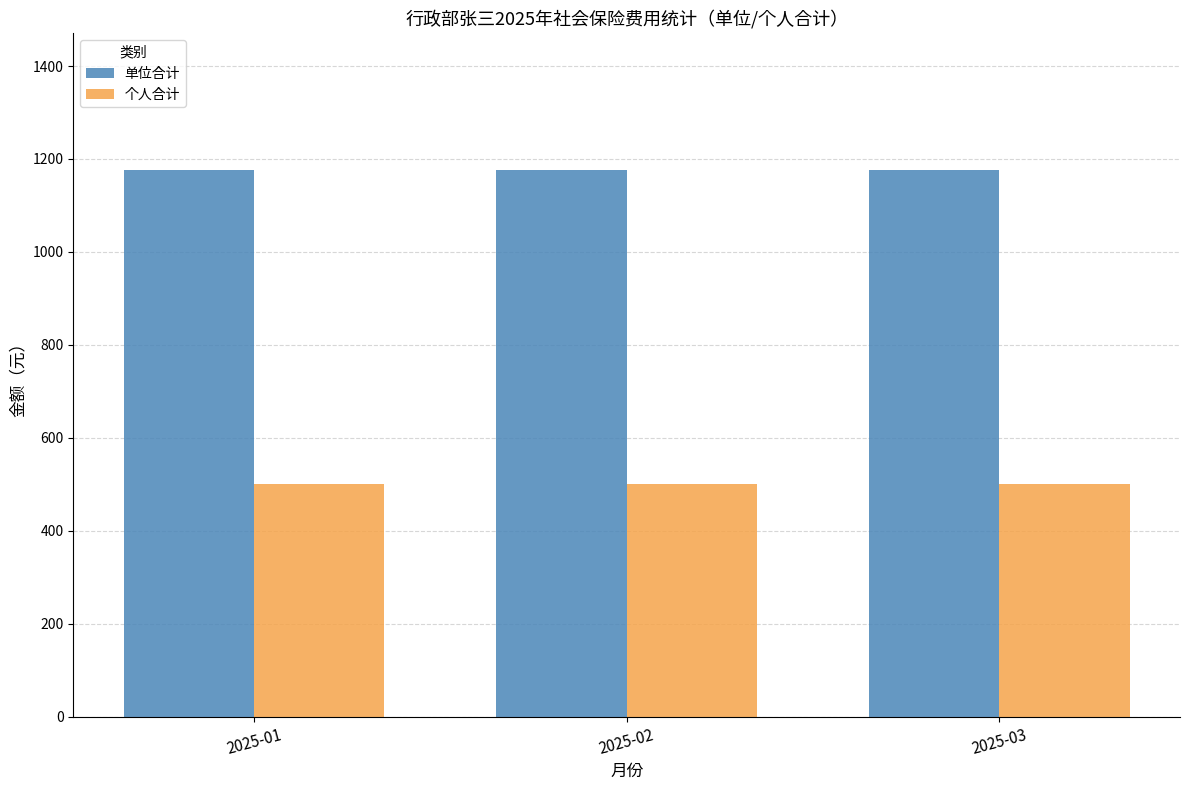

List the series in order of their overall mean, highest first.

单位合计, 个人合计